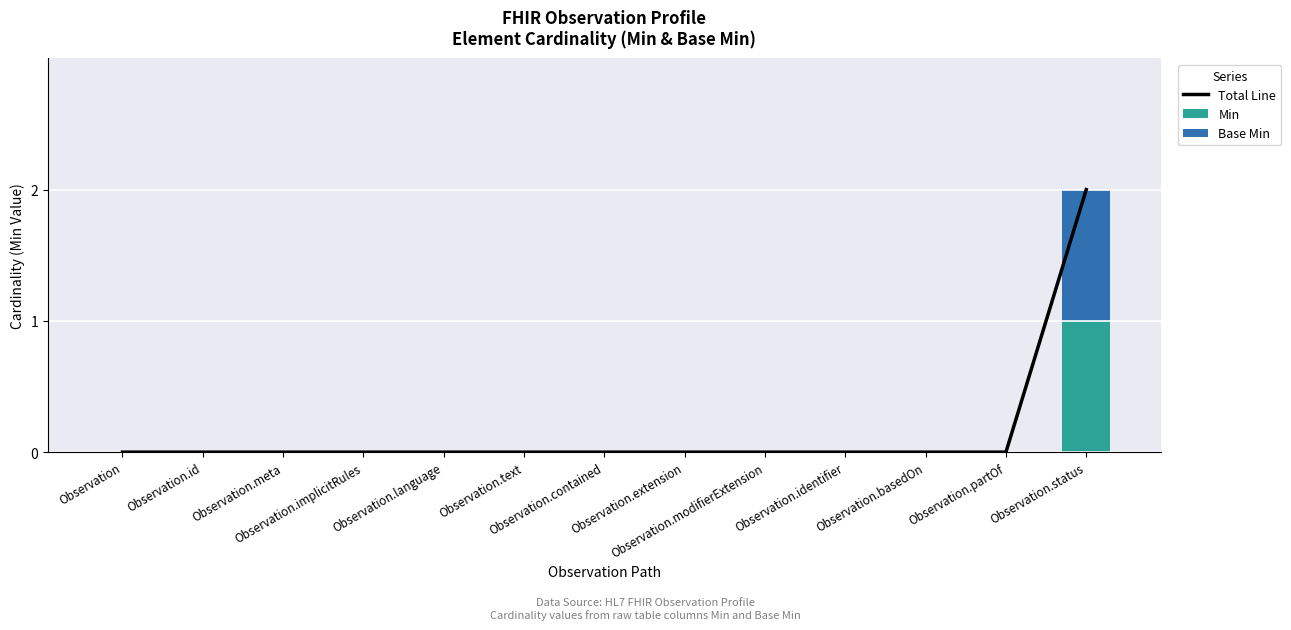

Reading left to right, list all the values displayed in this chart.

Total Line: 0	0	0	0	0	0	0	0	0	0	0	0	2
Min: 0	0	0	0	0	0	0	0	0	0	0	0	1
Base Min: 0	0	0	0	0	0	0	0	0	0	0	0	1